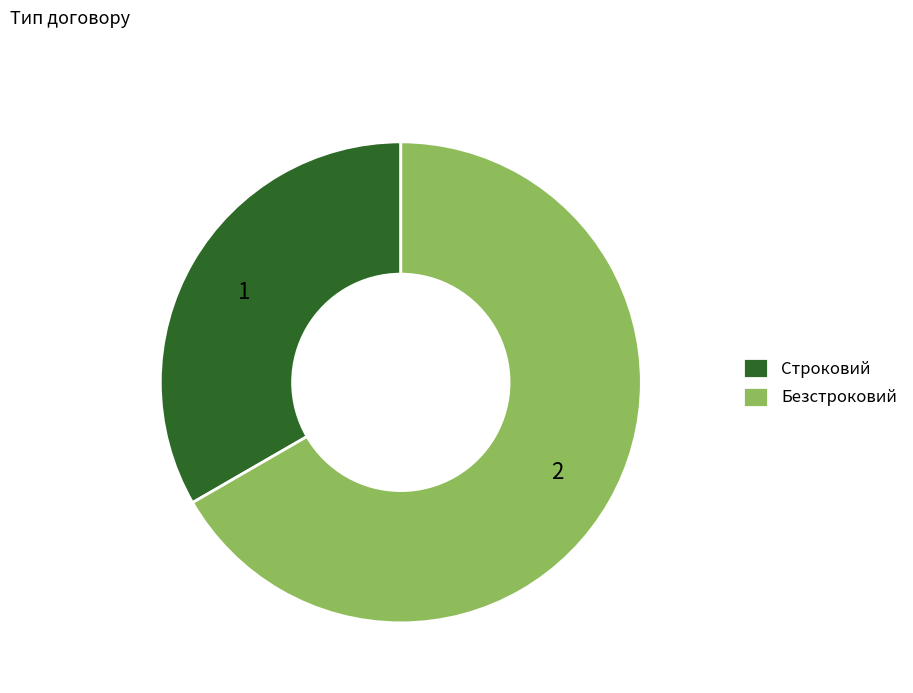

Is it true that Безстроковий is 67% of the pie?

True